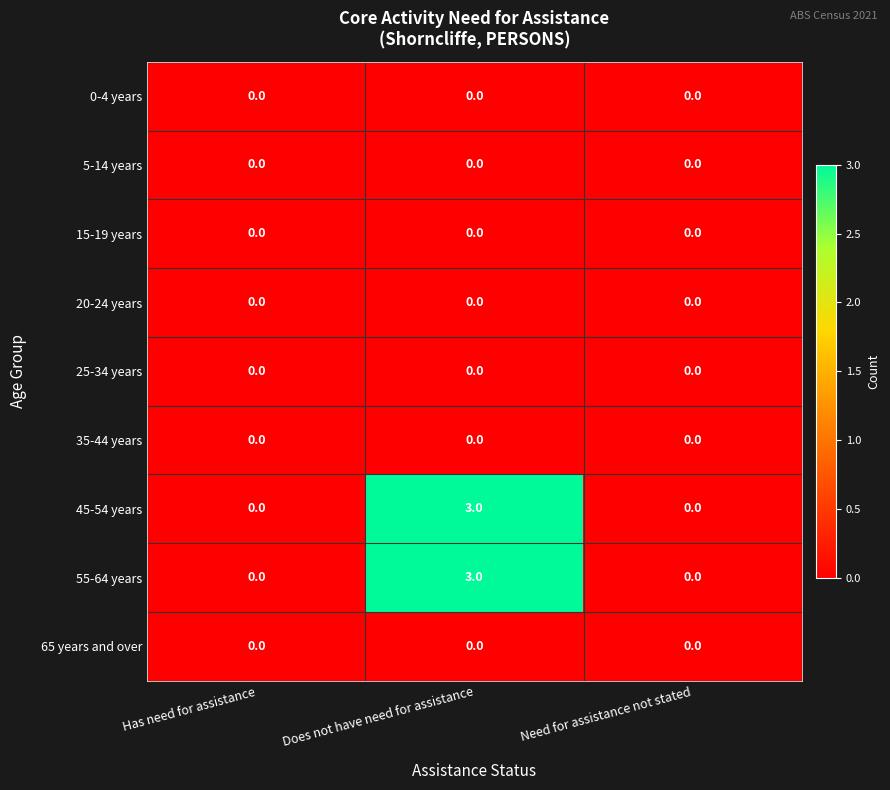

Count the number of categories in the chart.

3